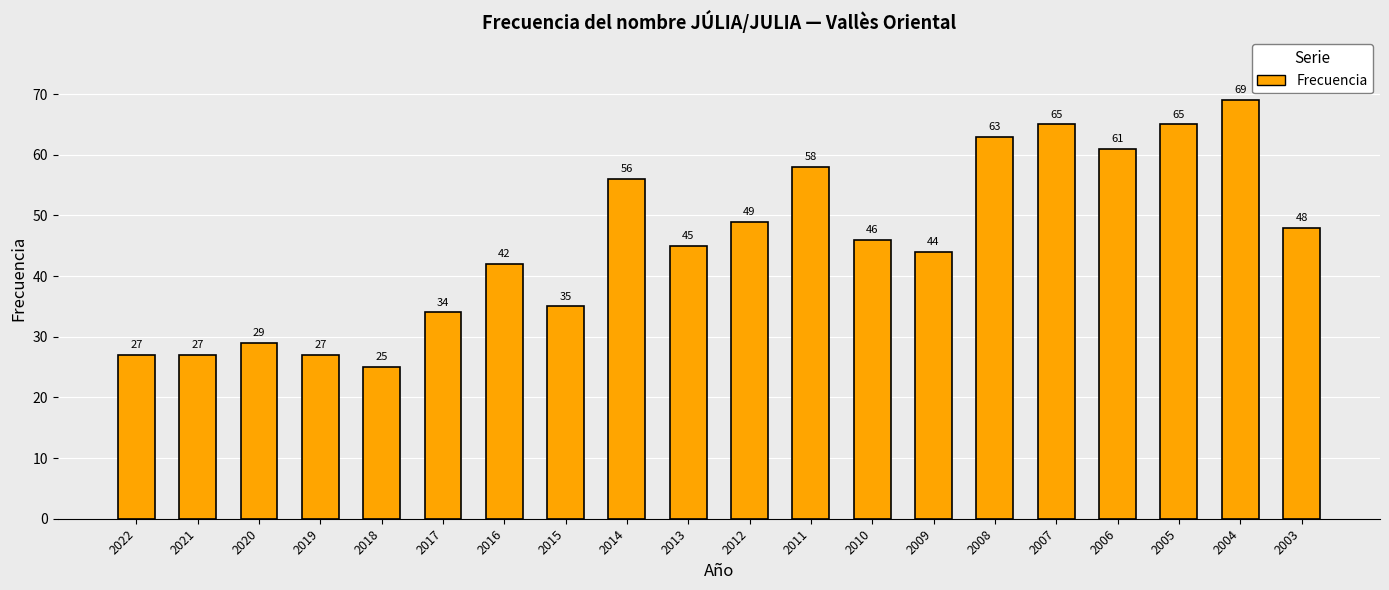

At which label is the value closest to 47?

2010